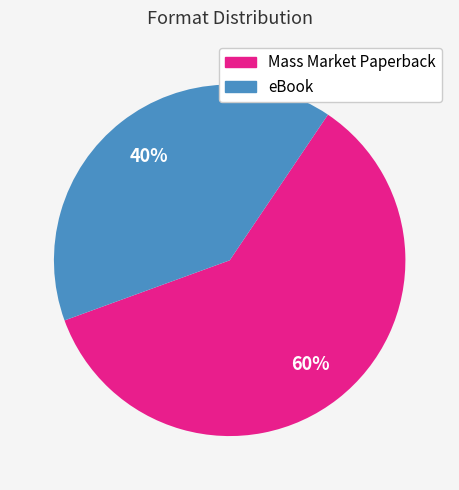

Approximately how many times larger is the value at Mass Market Paperback compared to eBook?

1.5